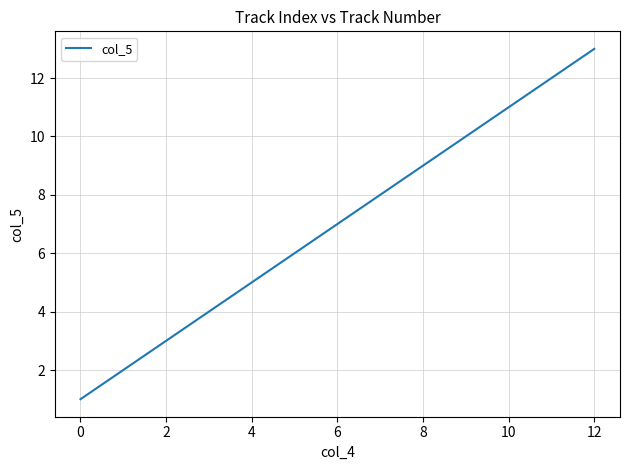

What is the difference between the maximum and minimum values?

12